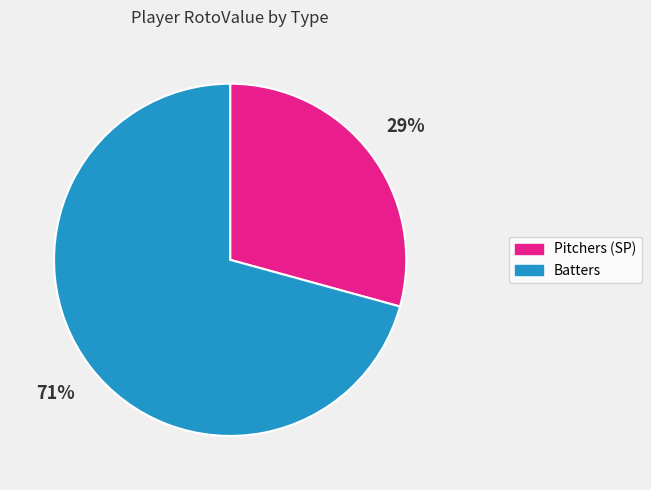

Is there any slice that represents more than half of the pie?

Yes